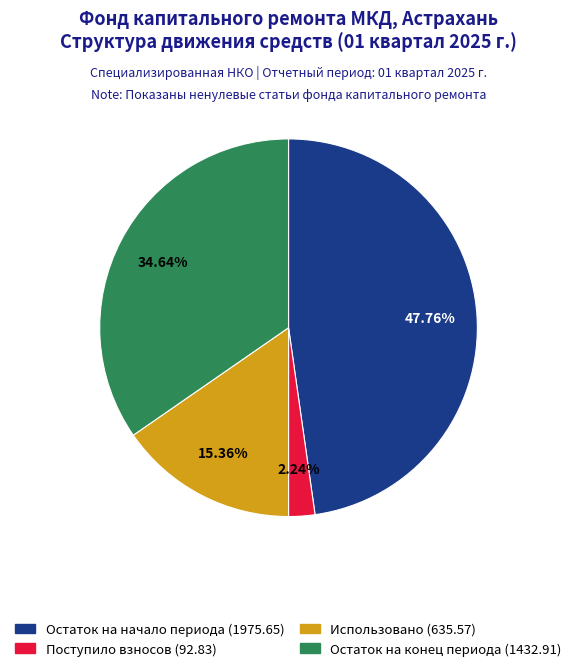

Is it true that Использовано (635.57) is 5% of the pie?

False